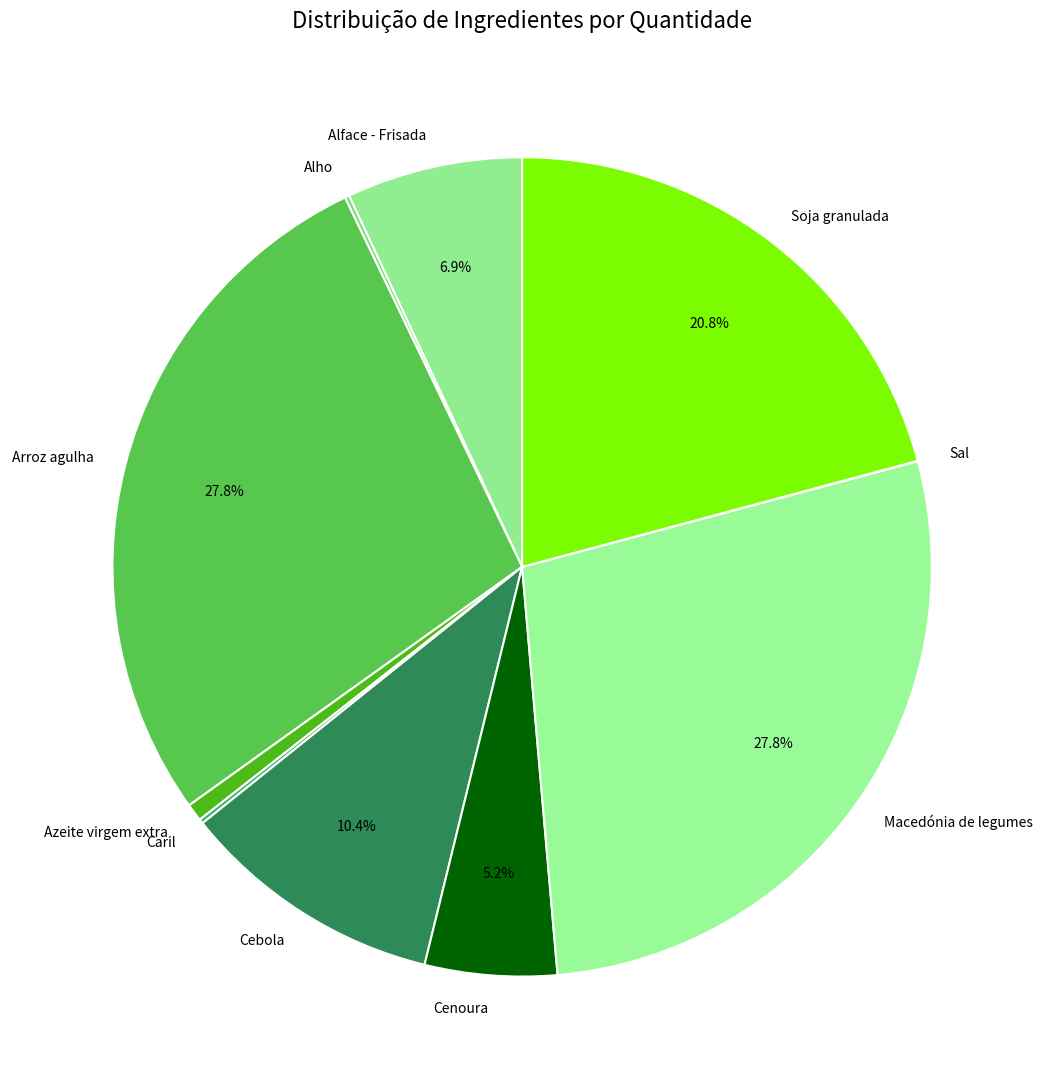

Combined, do Cenoura and Azeite virgem extra account for over 50%?

No